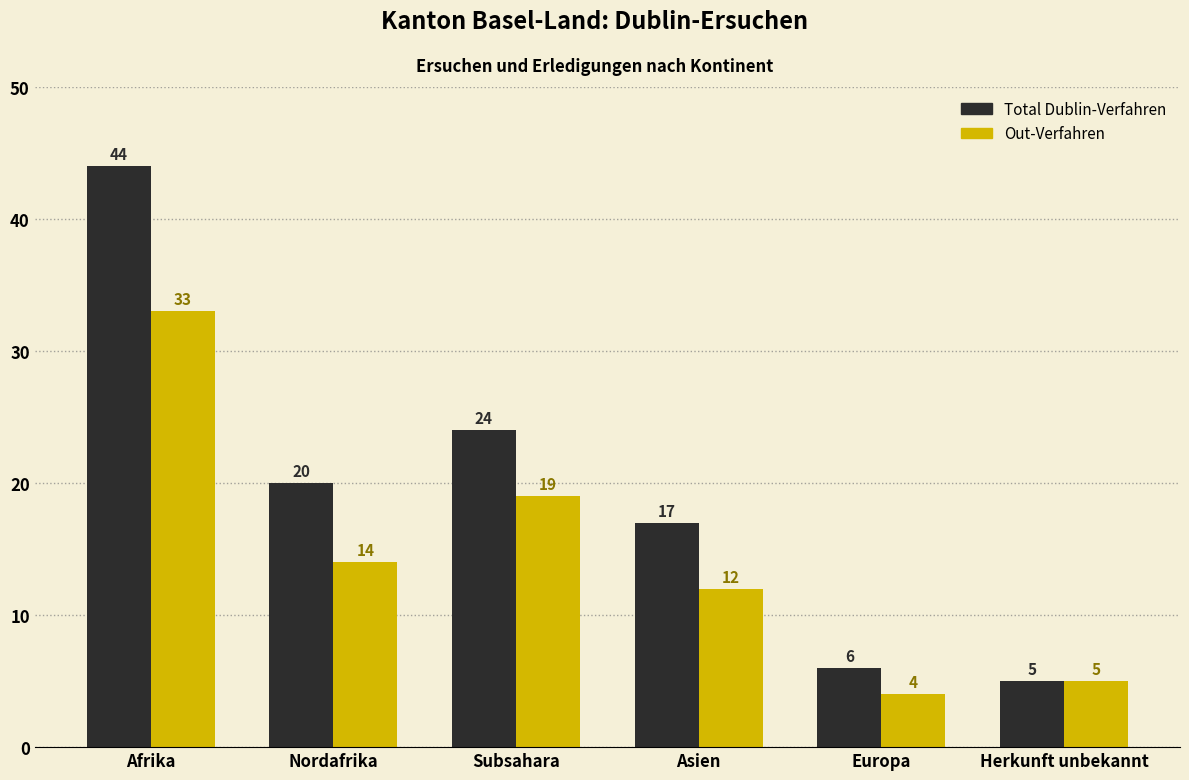

Reading left to right, what are all the values shown in this chart?

Total Dublin-Verfahren: 44	20	24	17	6	5
Out-Verfahren: 33	14	19	12	4	5